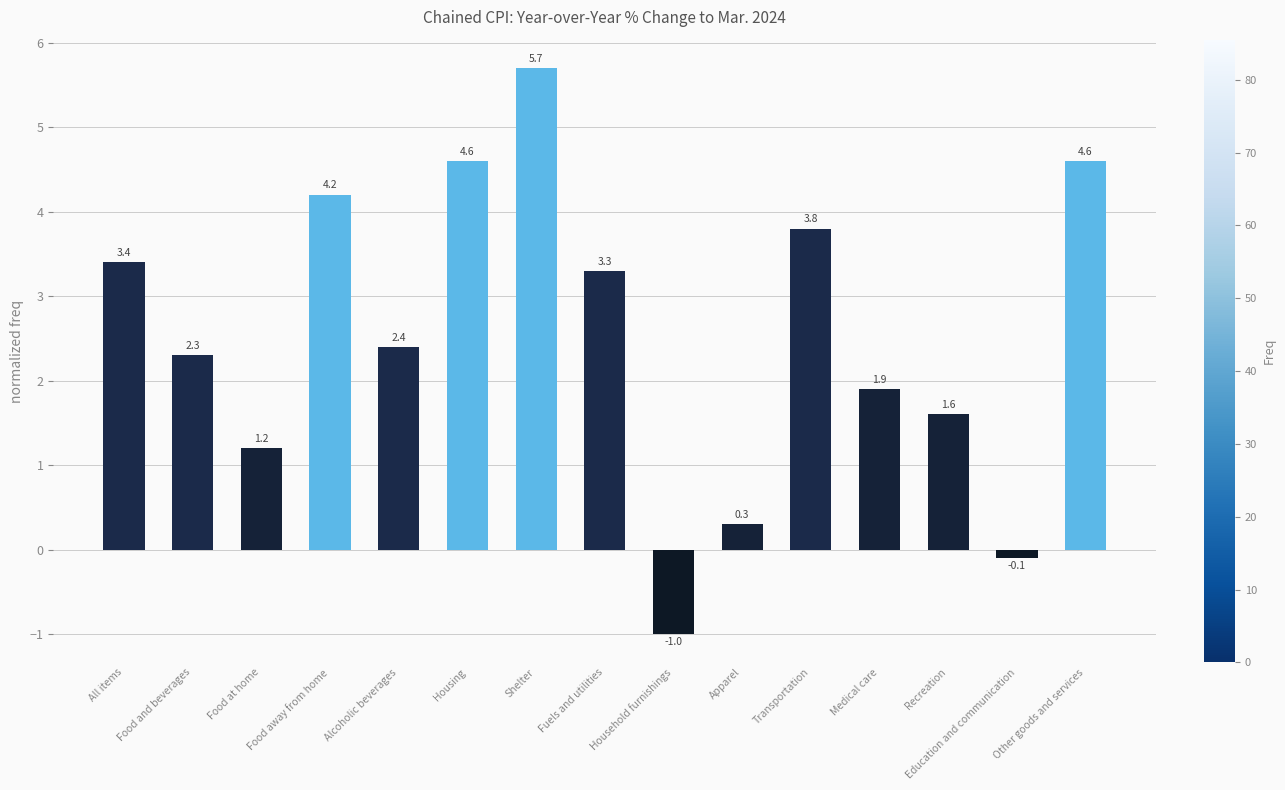

What is the average value?

2.5